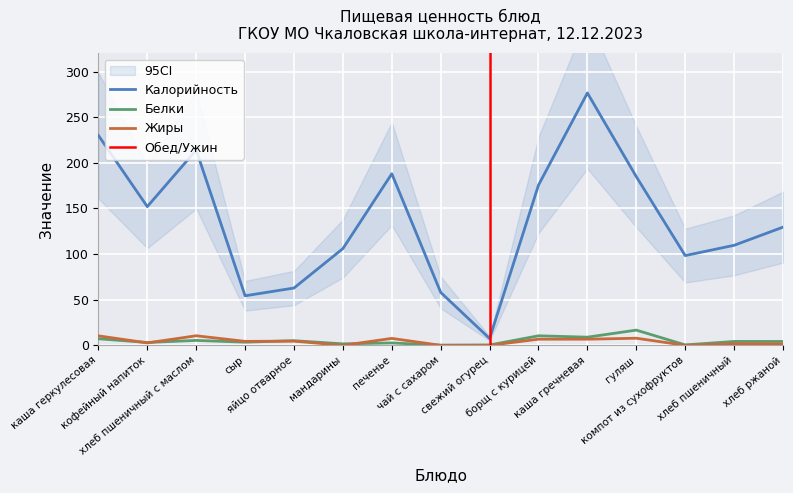

In Калорийность, how many points are higher than both neighbors (excluding endpoints)?

3